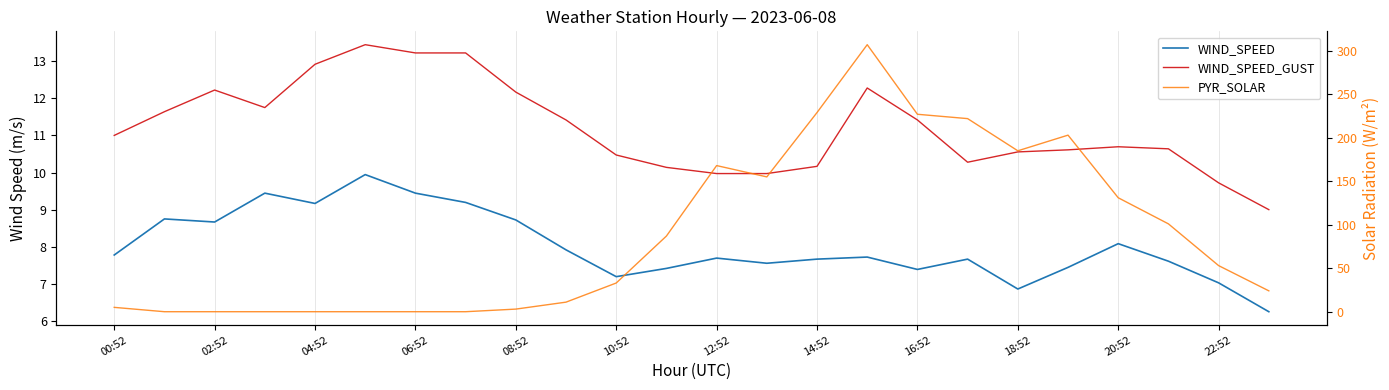

What is the sum of all WIND_SPEED_GUST values?

268.9